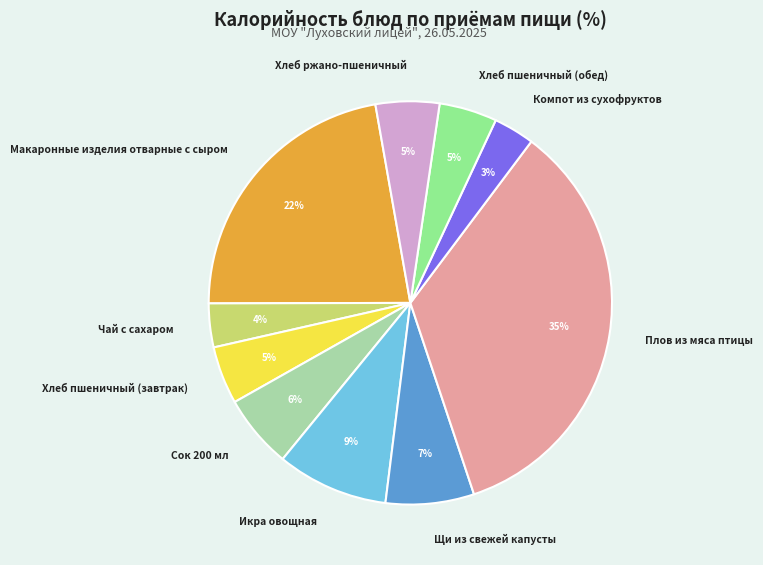

To the nearest percent, what portion does Компот из сухофруктов represent?

3%